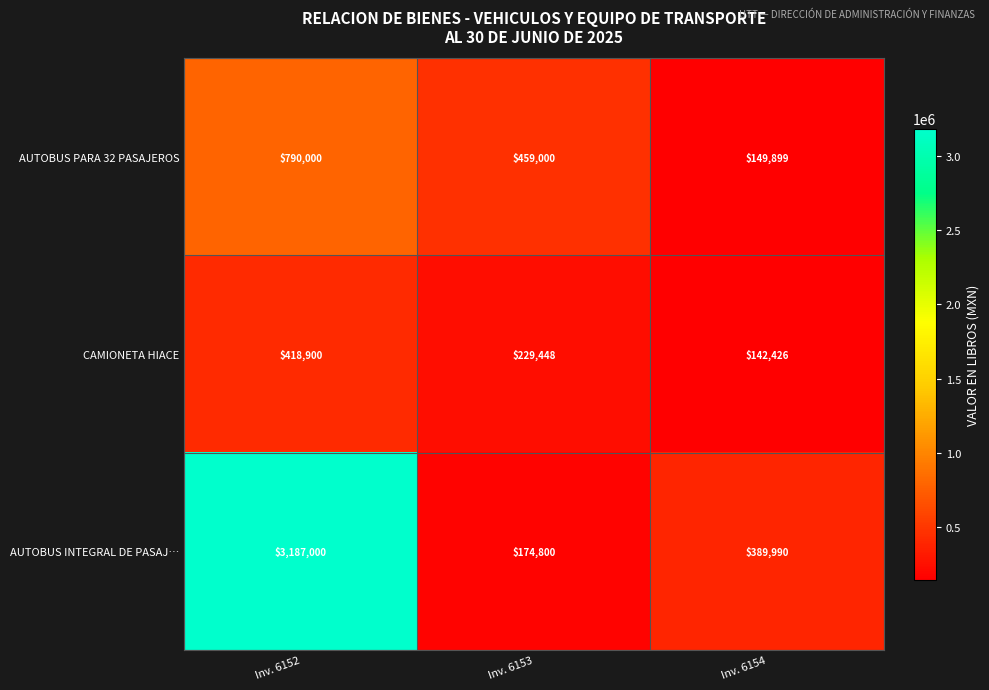

List the series in order of their peak value, highest first.

AUTOBUS INTEGRAL DE PASAJ…, AUTOBUS PARA 32 PASAJEROS, CAMIONETA HIACE